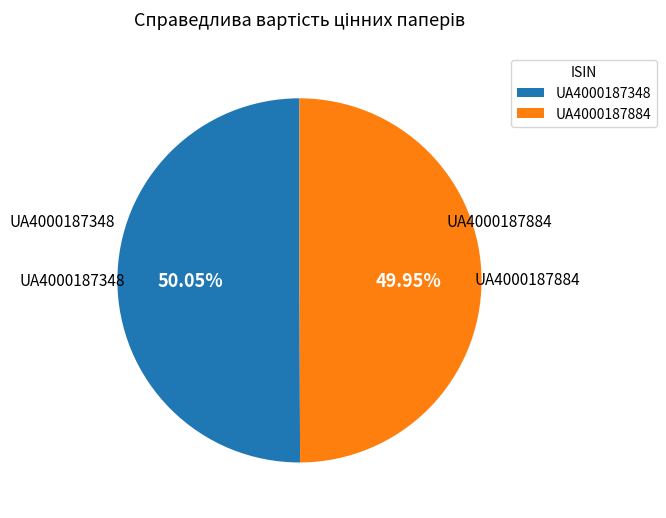

Is there any slice that represents more than half of the pie?

Yes